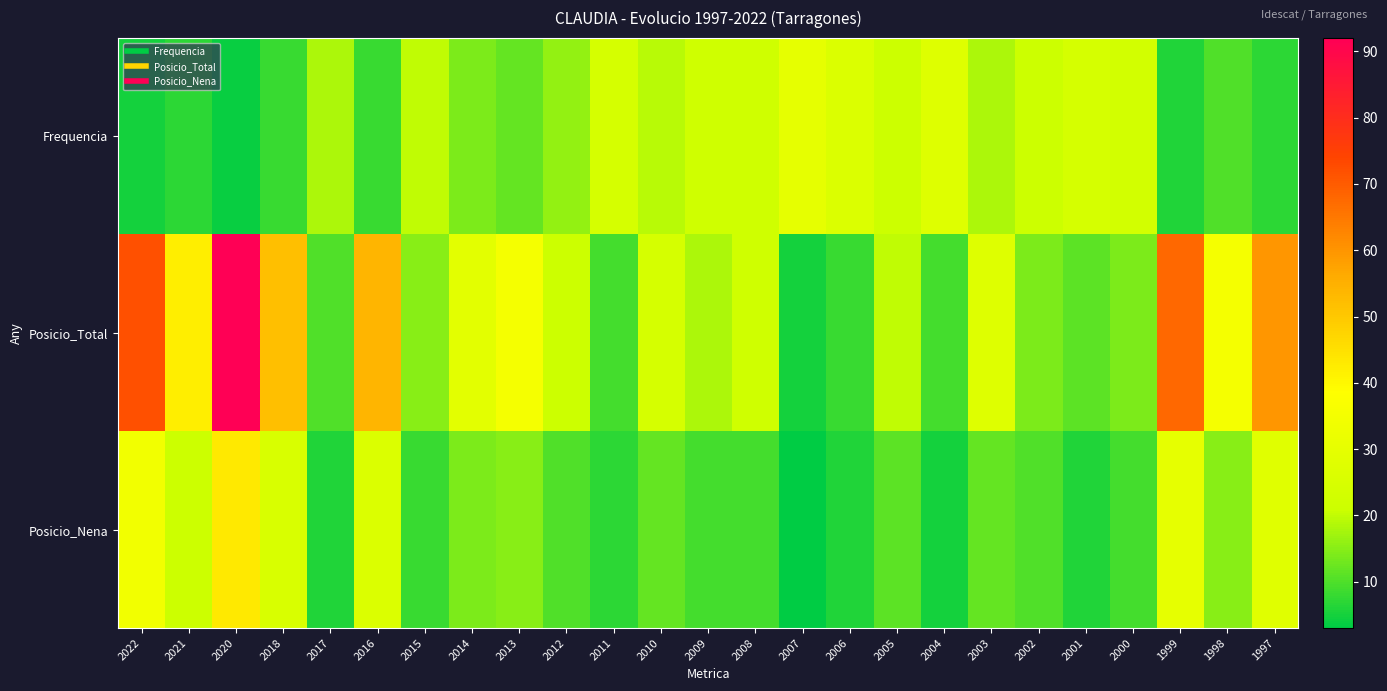

Which series changed the most between 2017 and 2004?

Frequencia